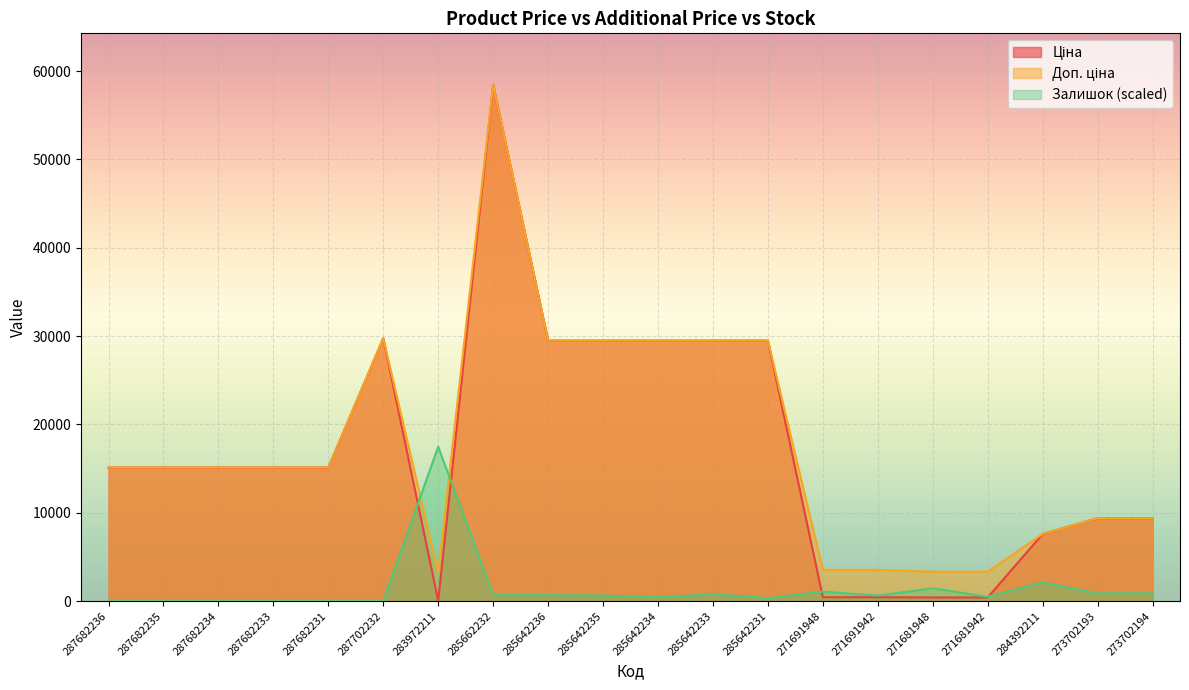

How many lines are shown in the chart?

3